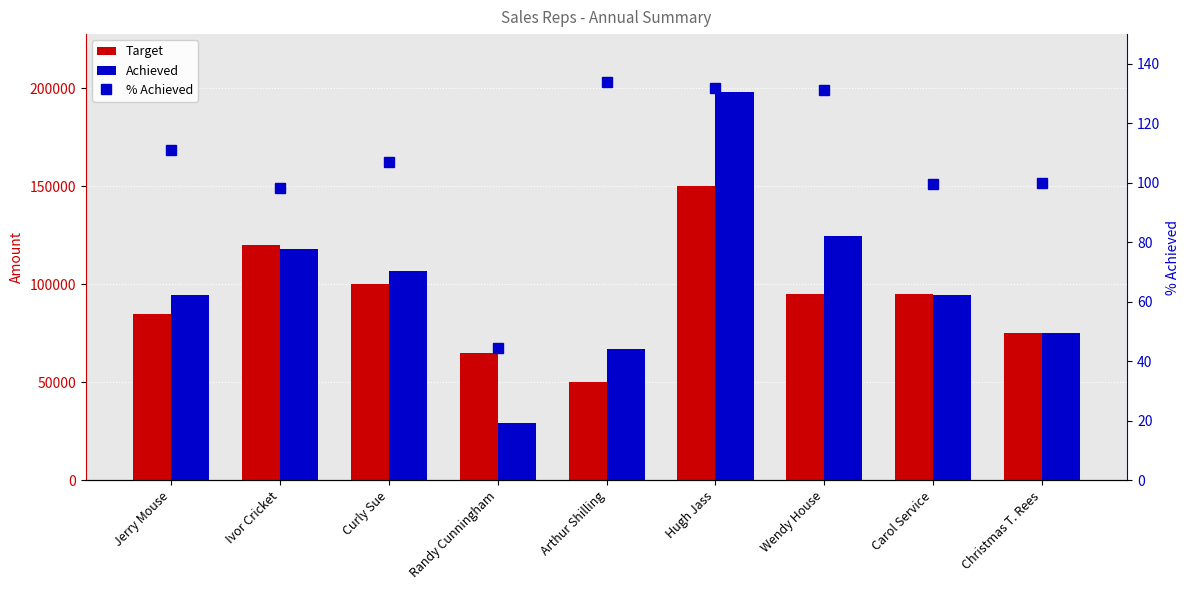

What is the label of the 9th bar from the right?

Jerry Mouse